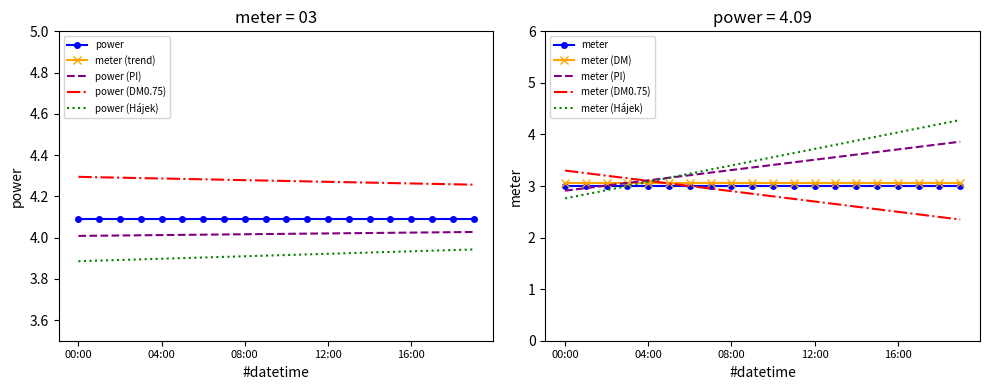

What is the maximum value for power?

4.1